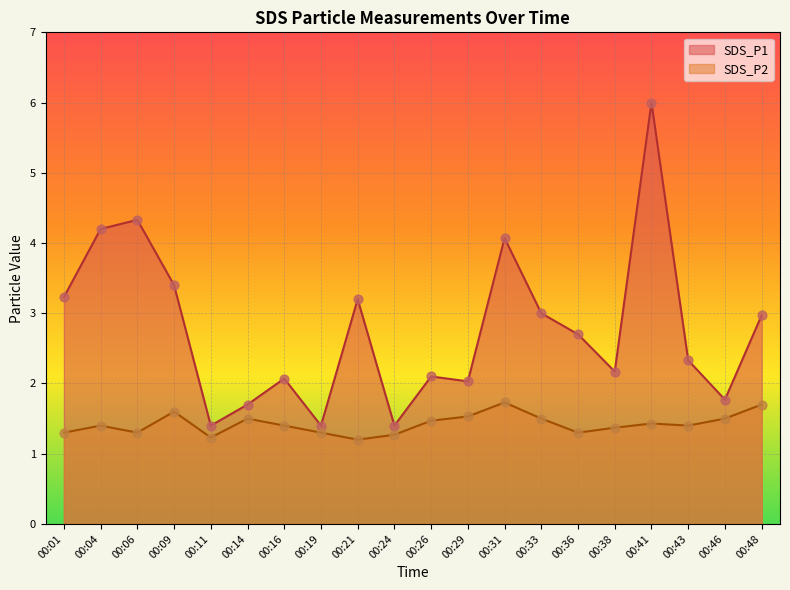

Which series reaches the maximum Y coordinate?

SDS_P1